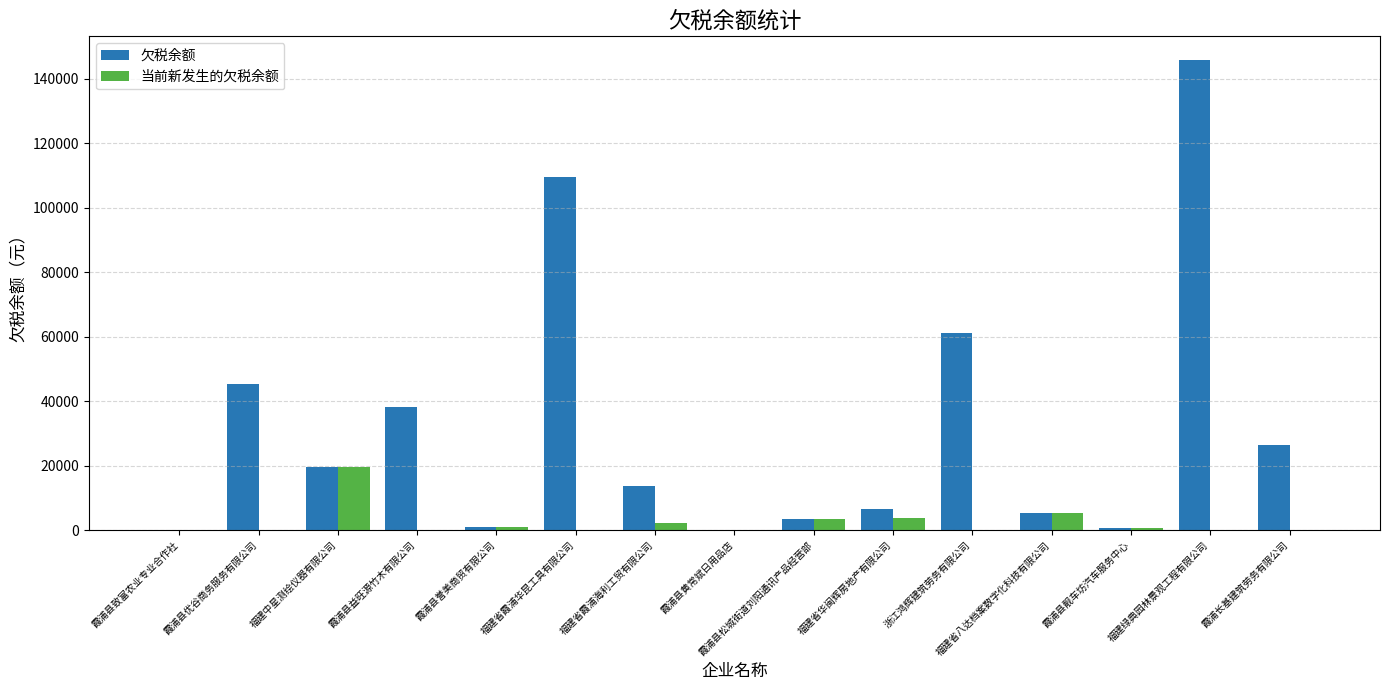

How many data points in 当前新发生的欠税余额 are above 19?

8